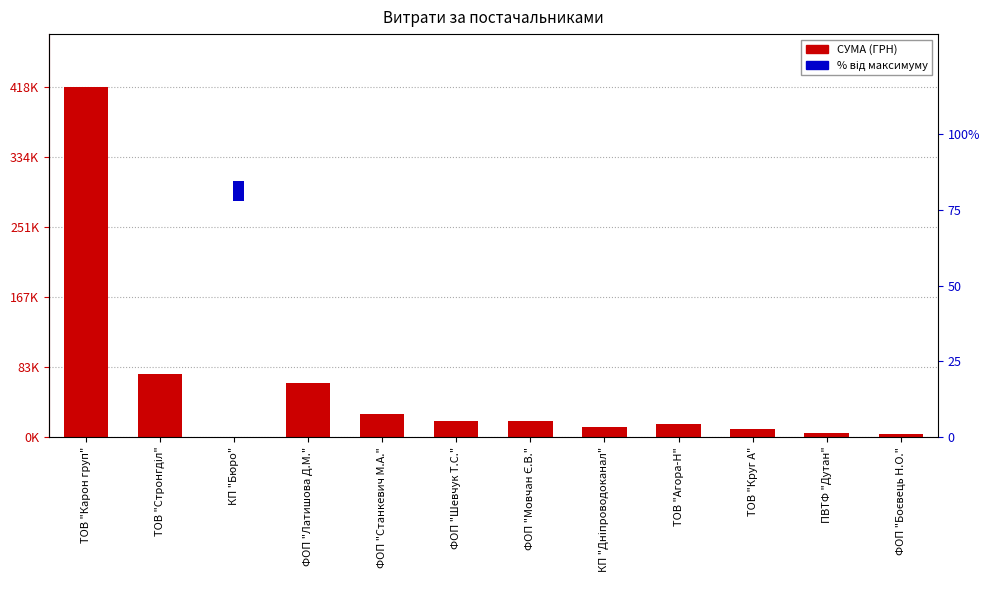

List the labels in order of % від максимуму value, smallest first.

КП "Бюро", ФОП "Боєвець Н.О.", ПВТФ "Дутан", ТОВ "Круг А", КП "Дніпроводоканал", ТОВ "Агора-Н", ФОП "Мовчан Є.В.", ФОП "Шевчук Т.С.", ФОП "Станкевич М.А.", ФОП "Латишова Д.М.", ТОВ "Стронгділ", ТОВ "Карон груп"